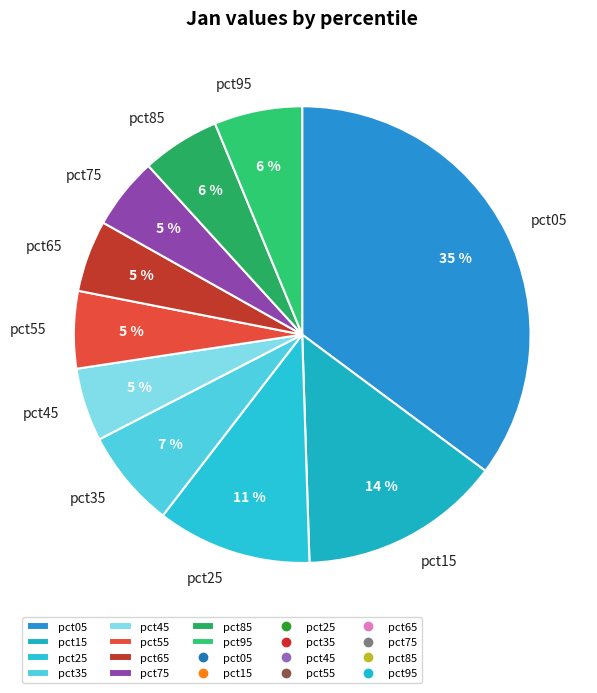

Which has a higher value, pct85 or pct35?

pct35